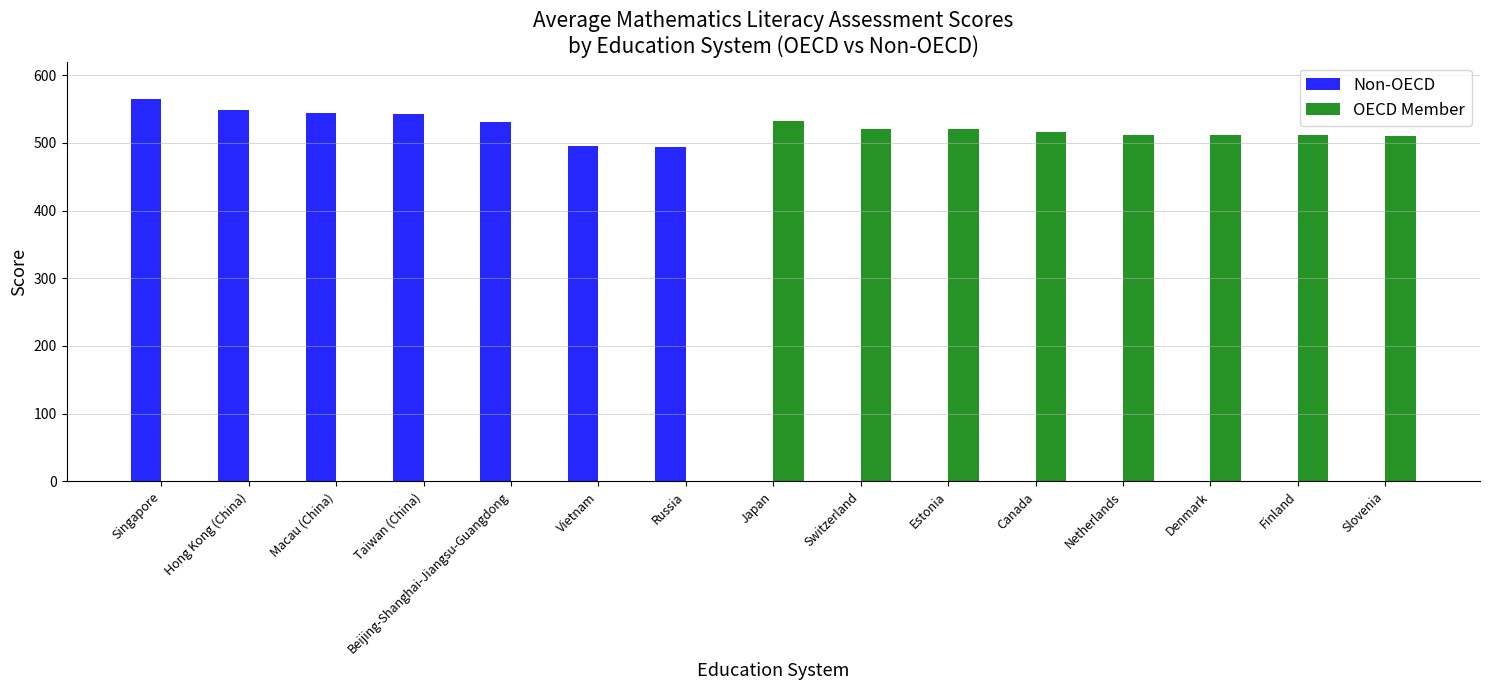

Between Russia and Japan, which series saw the biggest shift?

OECD Member